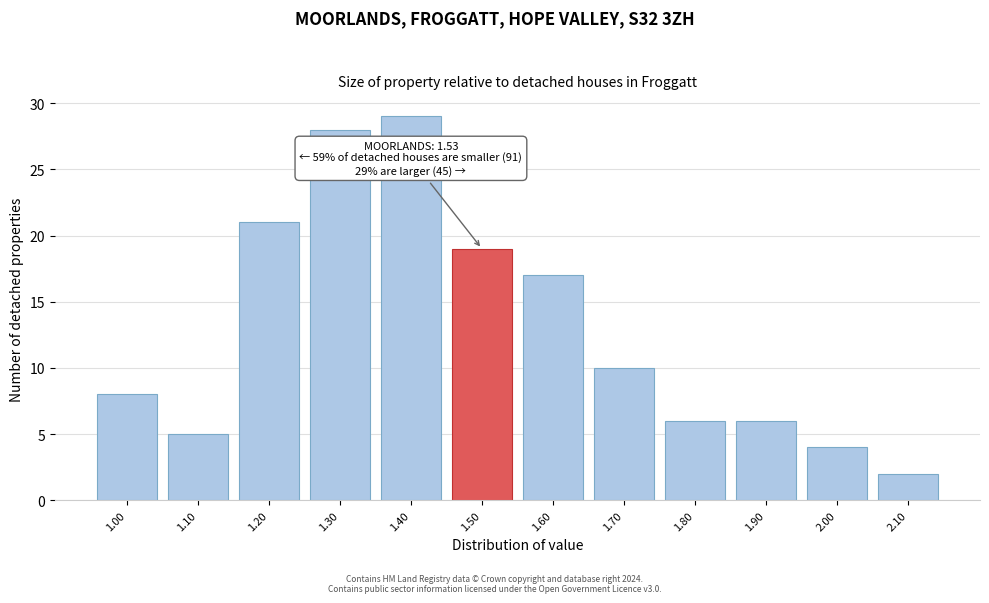

Reading left to right, list all the values displayed in this chart.

1.00=8	1.10=5	1.20=21	1.30=28	1.40=29	1.50=19	1.60=17	1.70=10	1.80=6	1.90=6	2.00=4	2.10=2